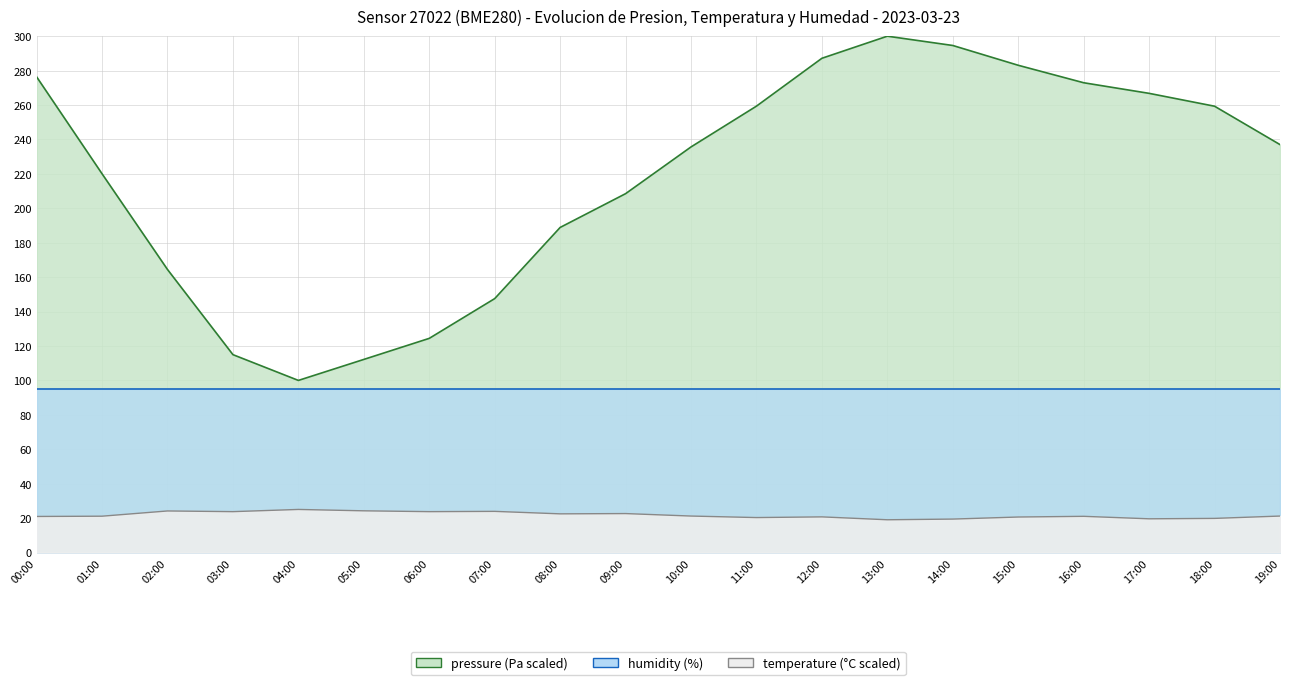

True or false: temperature has a value of 23.9 at 07:00.

True